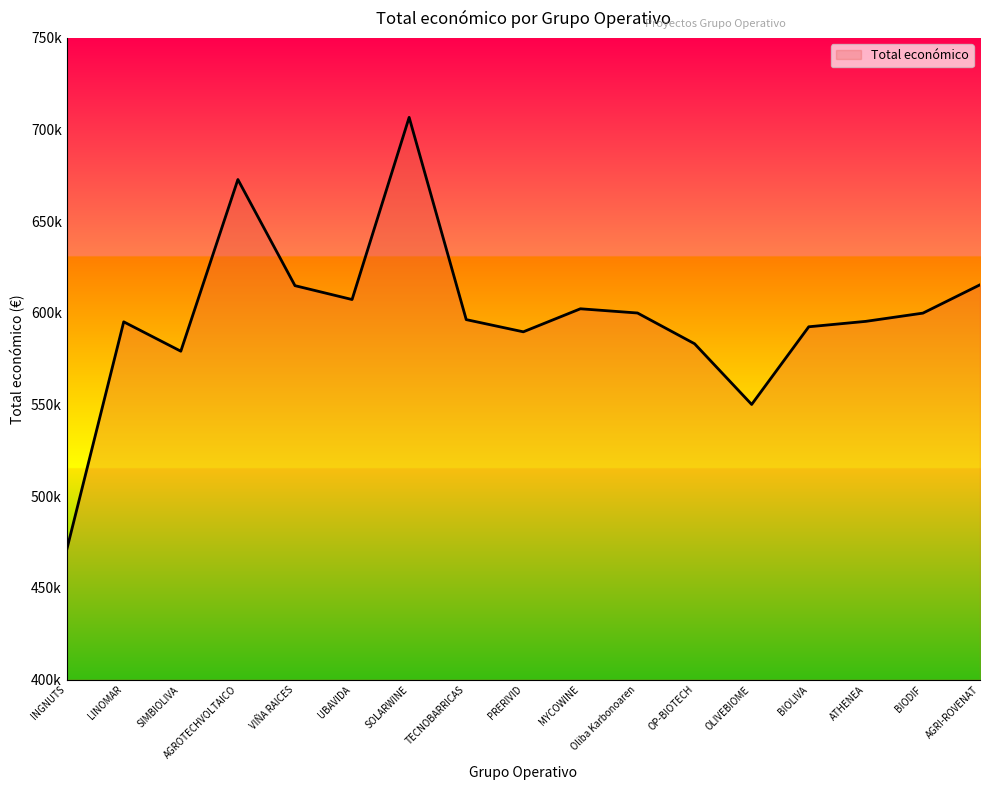

At which category does the chart reach its minimum across all series?

INGNUTS